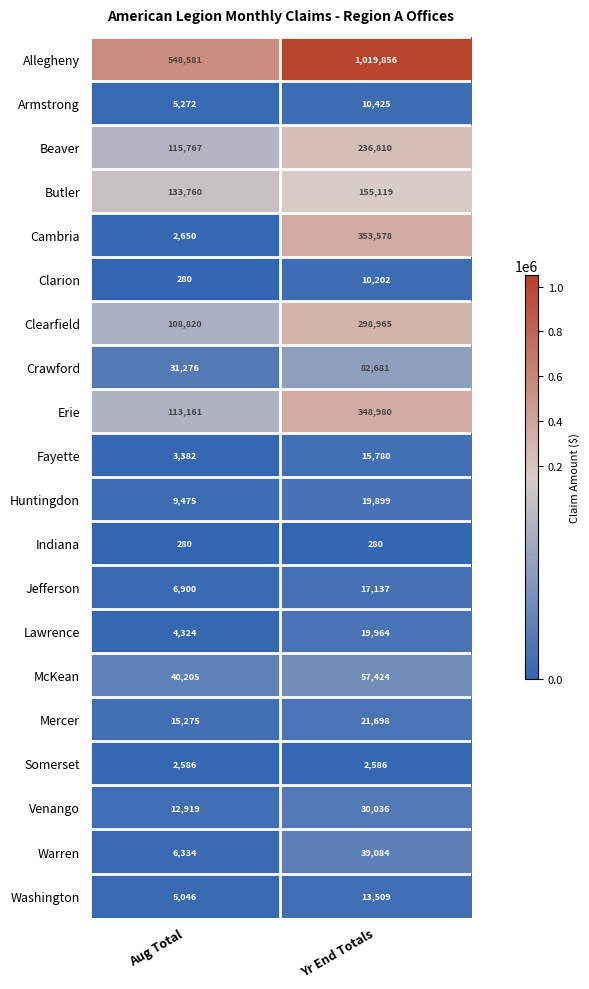

At which category is the sum across all series the highest?

Yr End Totals